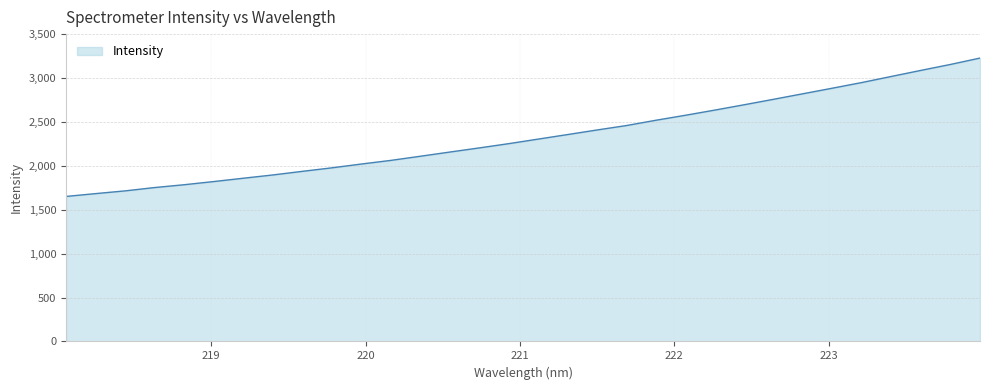

What is the difference between the maximum and minimum values?

1575.8